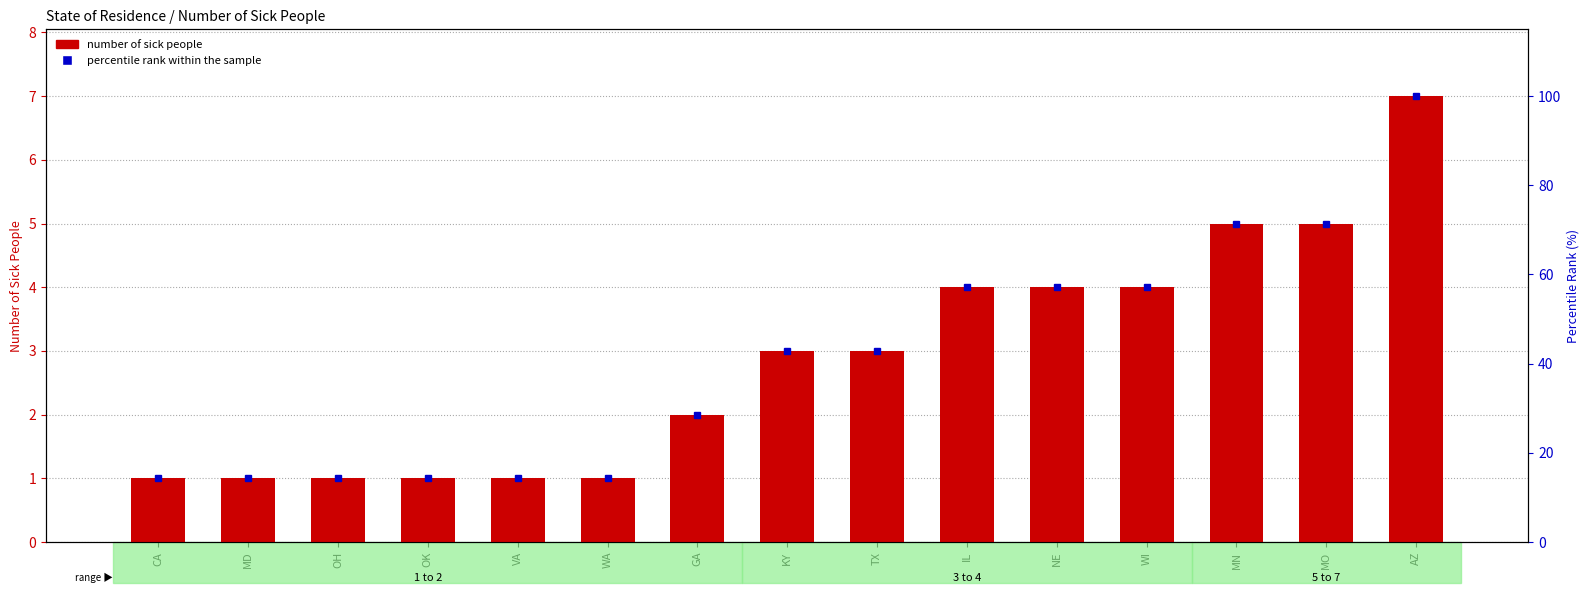

List the labels in order of value, largest first.

AZ, MN, MO, IL, NE, WI, KY, TX, GA, CA, MD, OH, OK, VA, WA